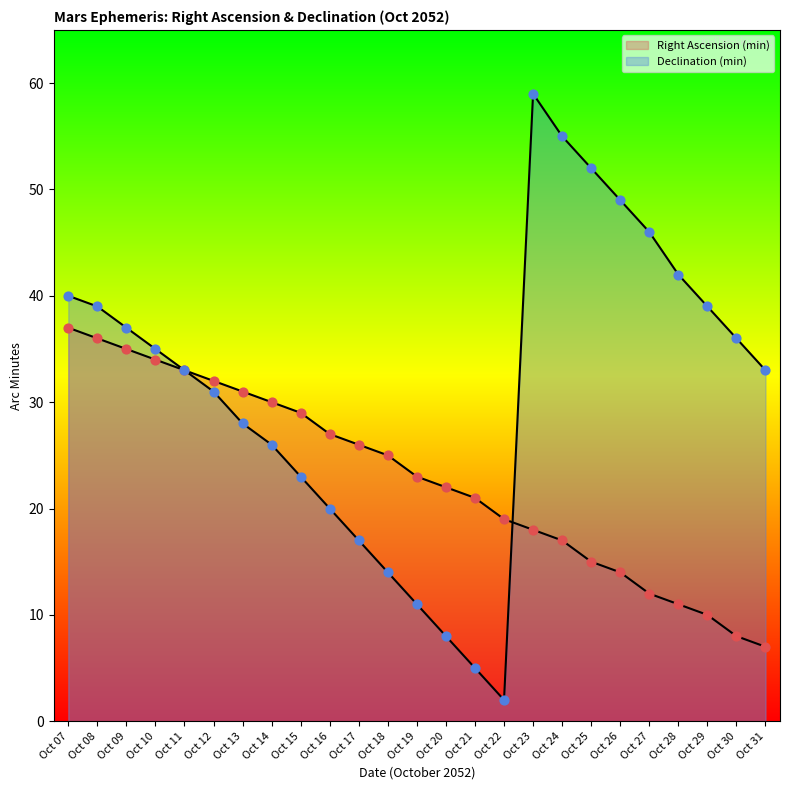

Is the value of Declination (min) at Oct 19 greater than the value of Right Ascension (min) at Oct 23?

No